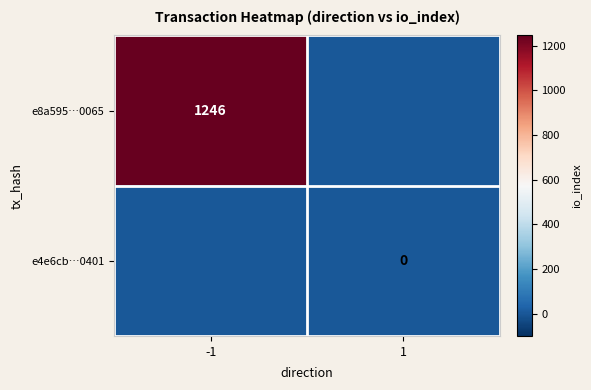

True or false: e4e6cb…0401 has a value of 0 at 1.

True